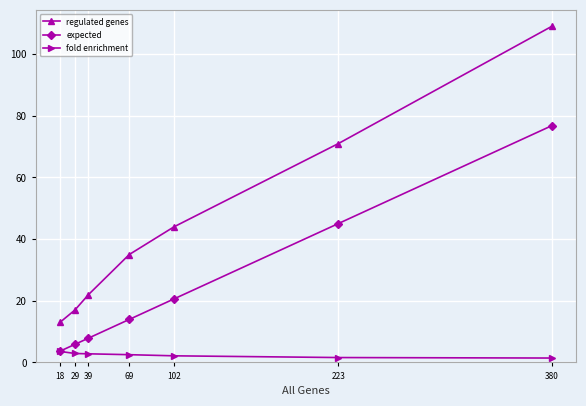

True or false: fold enrichment and regulated genes cross at least once.

False